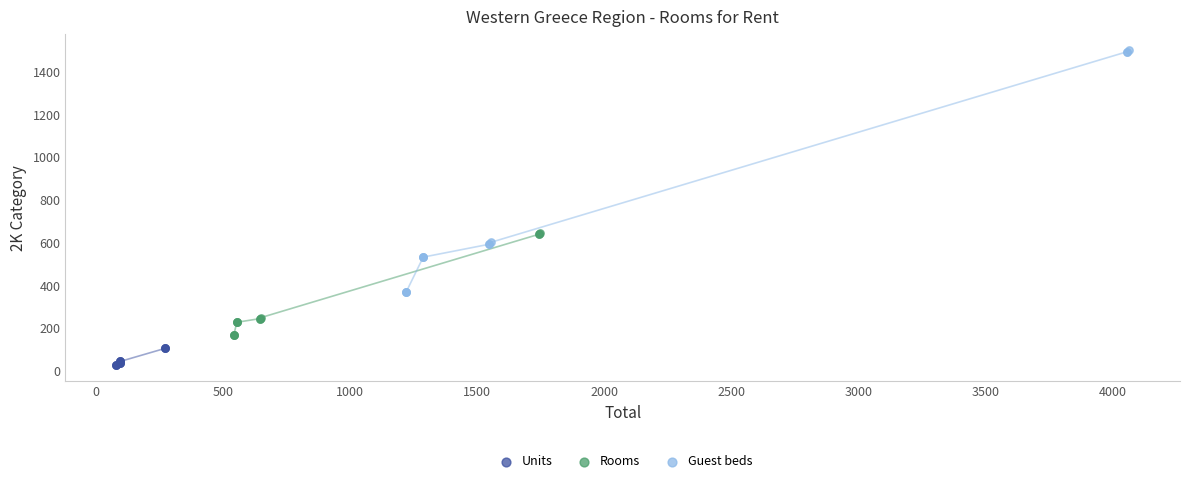

What are all the series names shown in the legend?

Units, Rooms, Guest beds